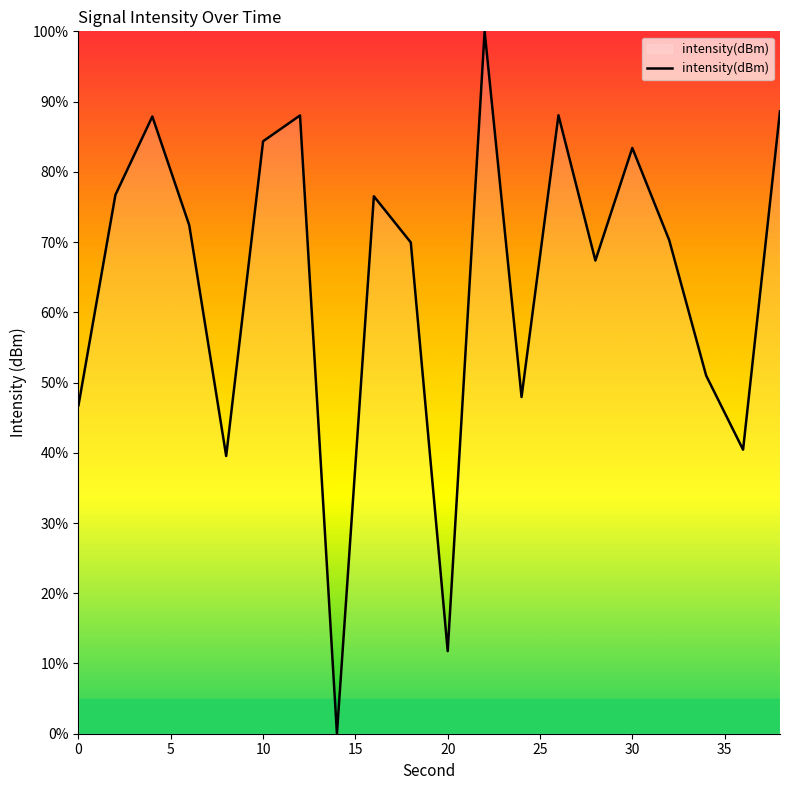

What is the greatest value displayed?

100.0